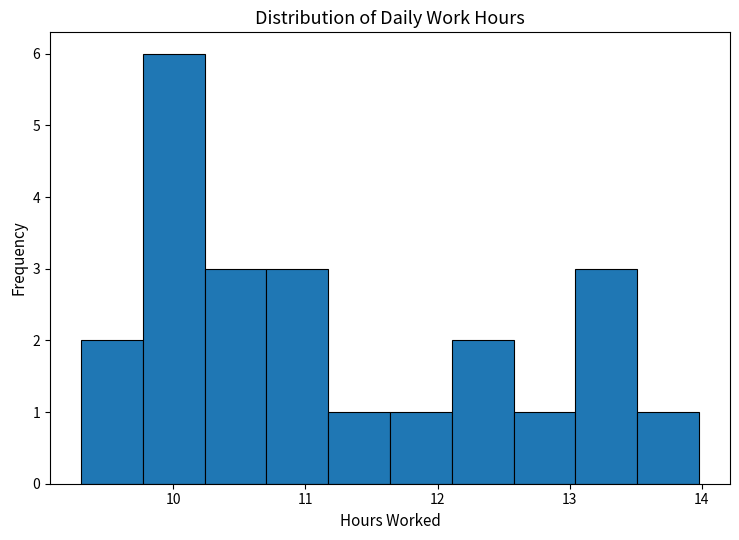

How tall is the bar that spans 13.0 to 13.5 on the x-axis? Neither the bar edges nor the heights are printed on the chart, so give them approximately, as read against the axes.

3